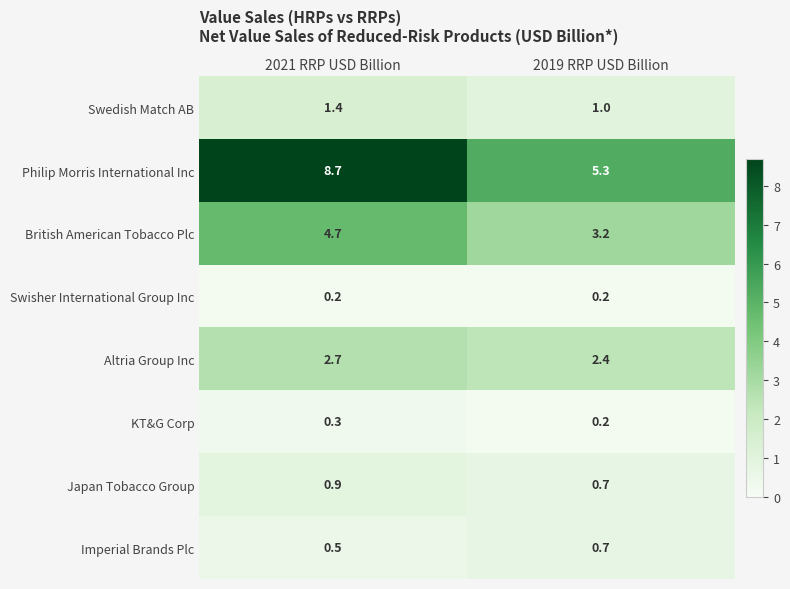

What is the spread (max minus min) of values at 2019 RRP USD Billion?

5.1